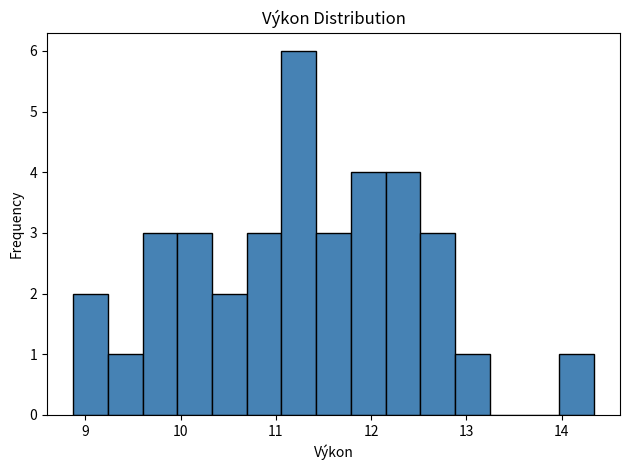

Read against the x-axis, roughly where is the centre of the tallest bar?

11.2